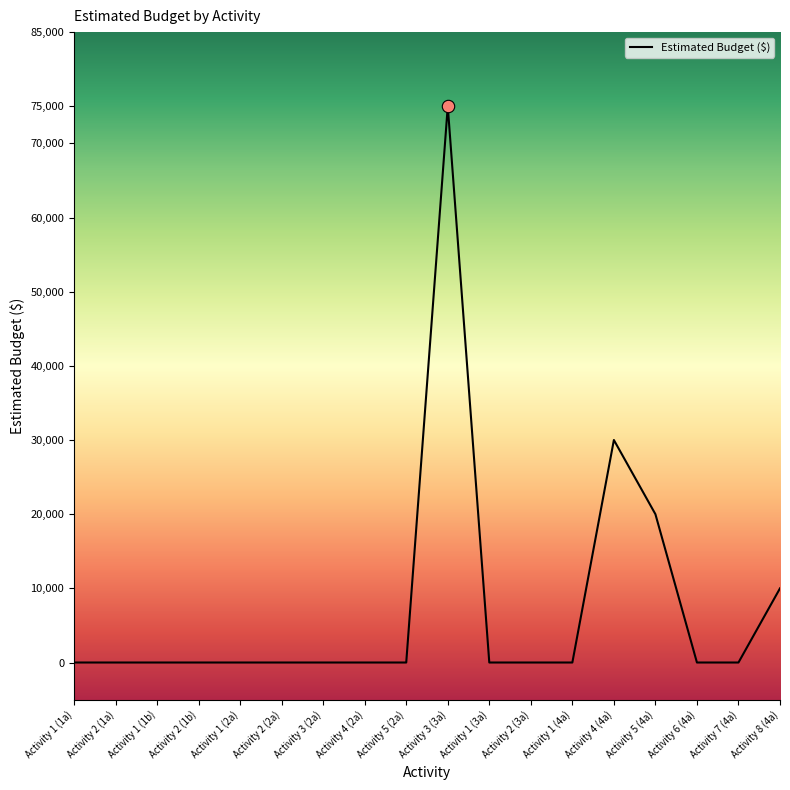

What is the change in value from Activity 5 (2a) to Activity 8 (4a)?

+10000